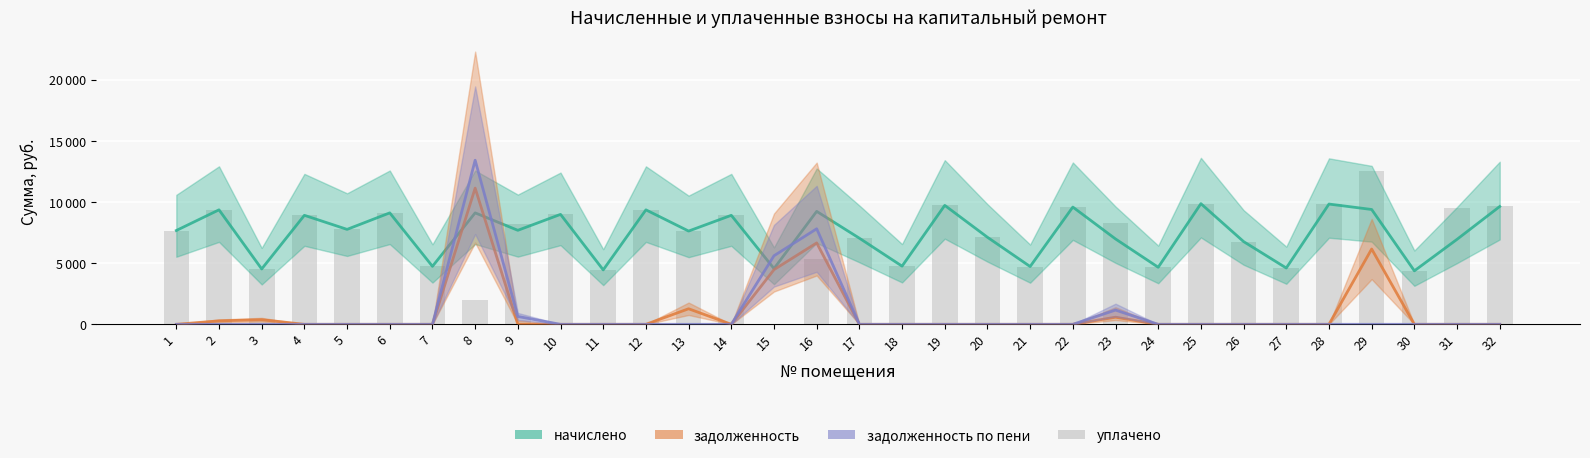

Which series has the largest total across all categories?

начислено